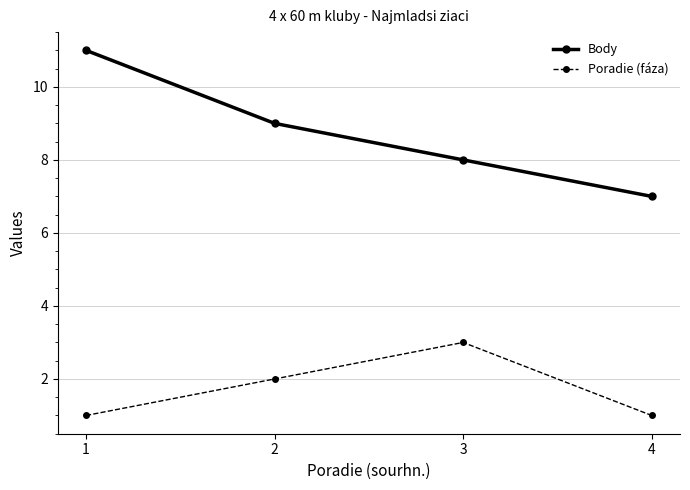

True or false: Poradie (fáza) has more than 1 interior local peaks.

False